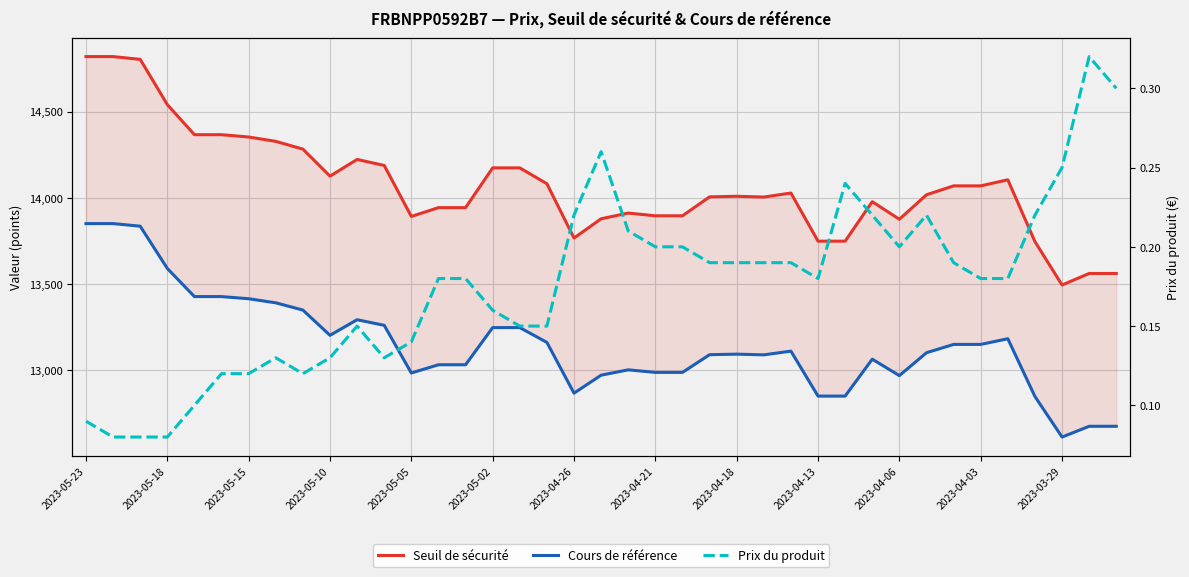

Between 22 and 30, which series saw the biggest shift?

Seuil de sécurité